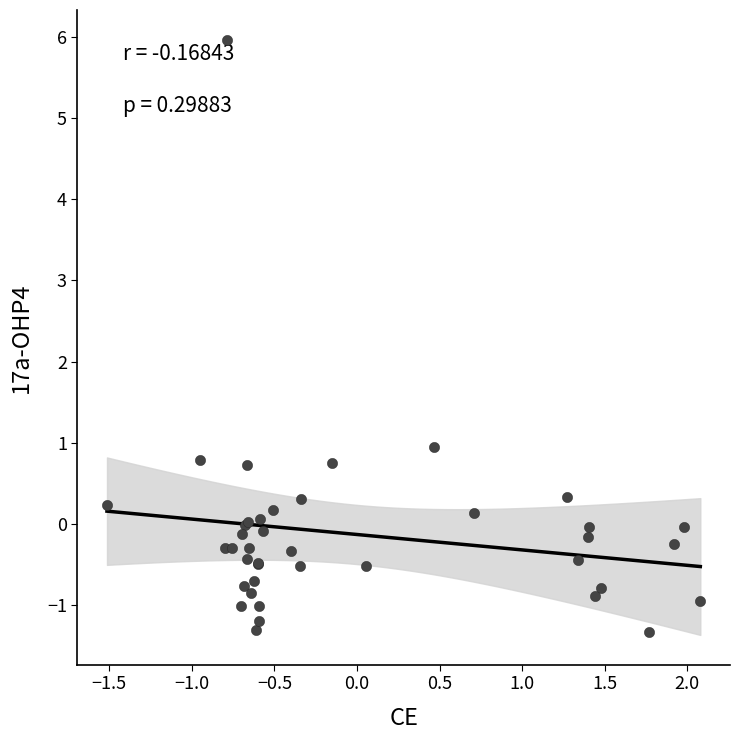

What Y value in the scatter plot is closest to 2?

1.0